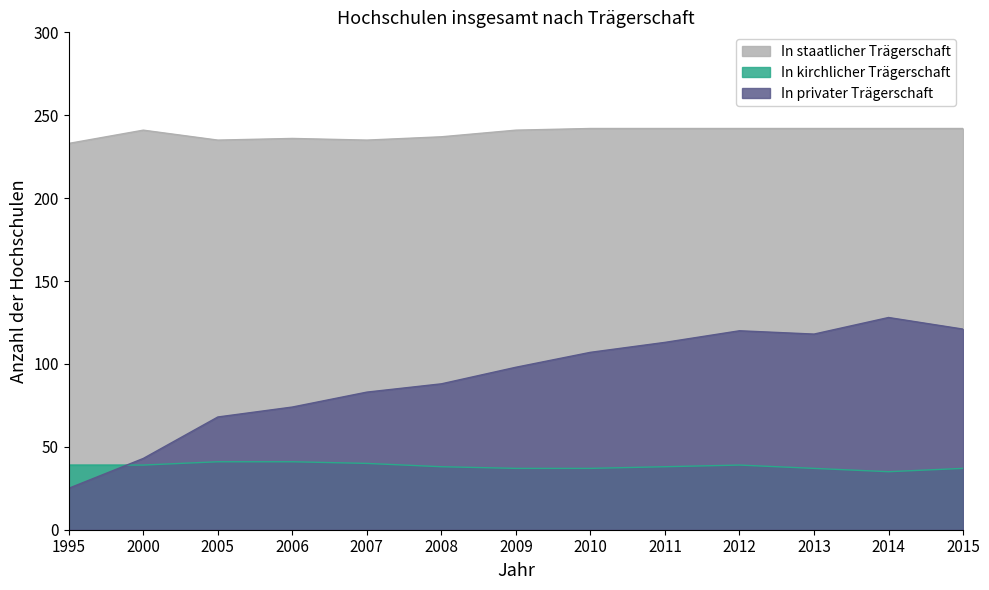

What is the difference between the In privater Trägerschaft values at 2013 and 1995?

93